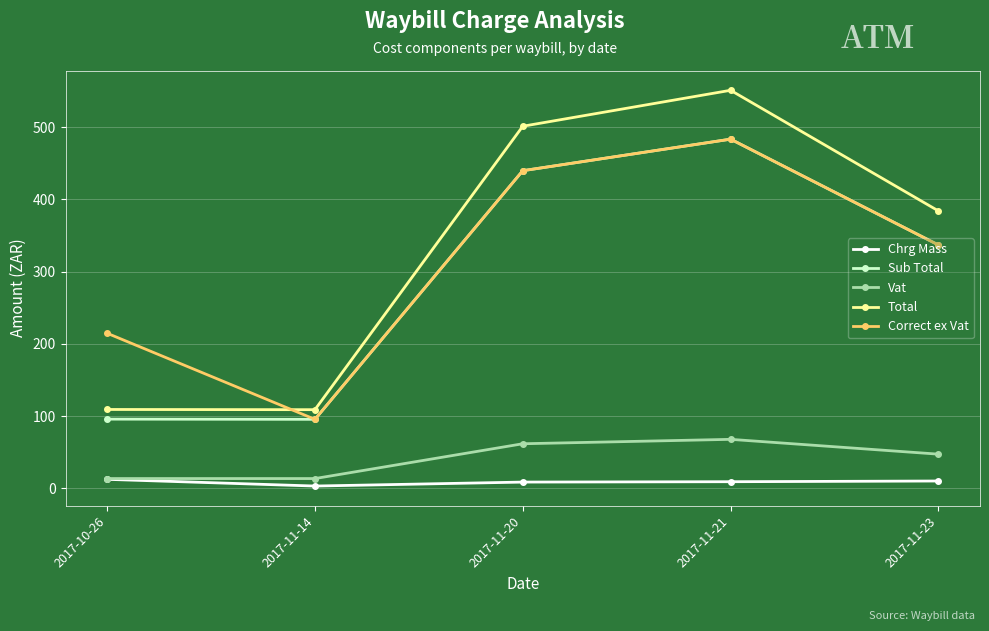

Where is Vat nearest to the value 40?

2017-11-23